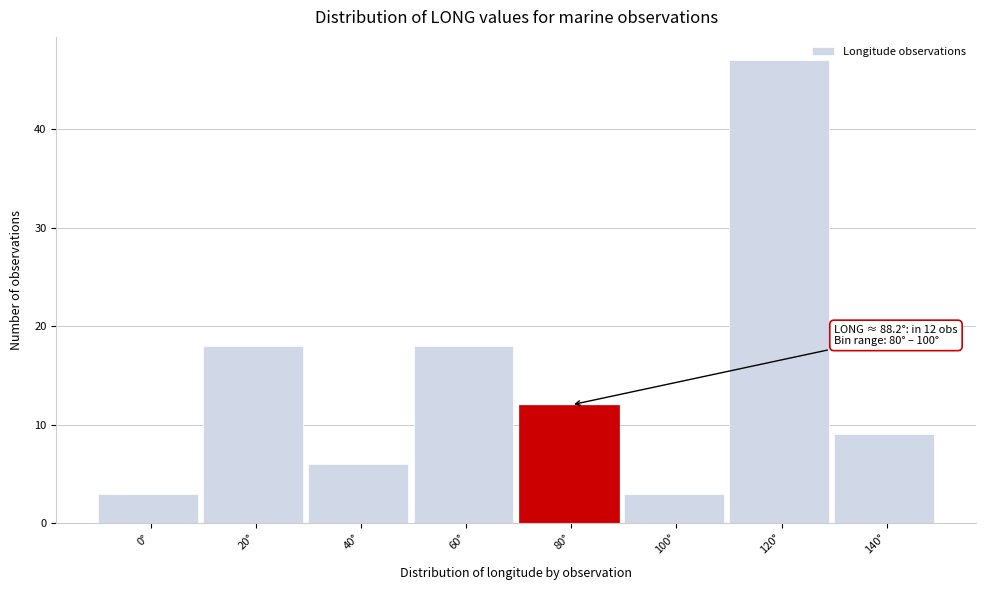

Reading left to right, what are all the values shown in this chart?

0°=3	20°=18	40°=6	60°=18	80°=12	100°=3	120°=47	140°=9